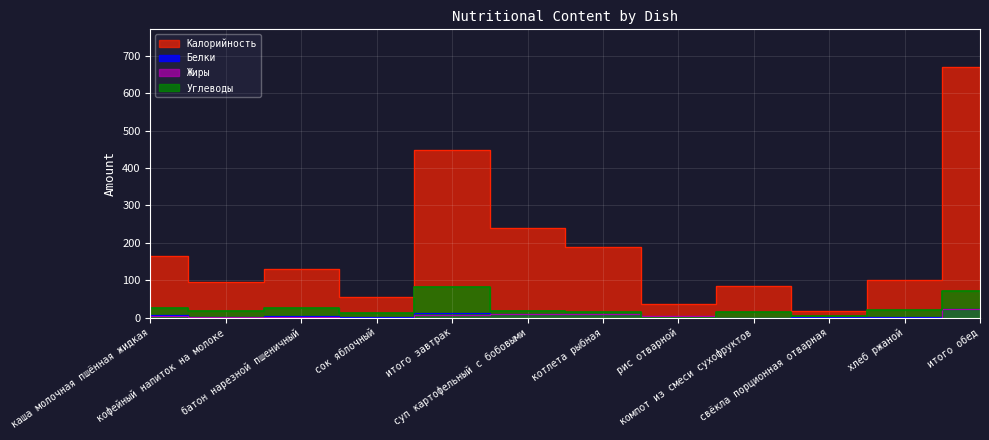

Which category has the highest value across all series?

итого обед